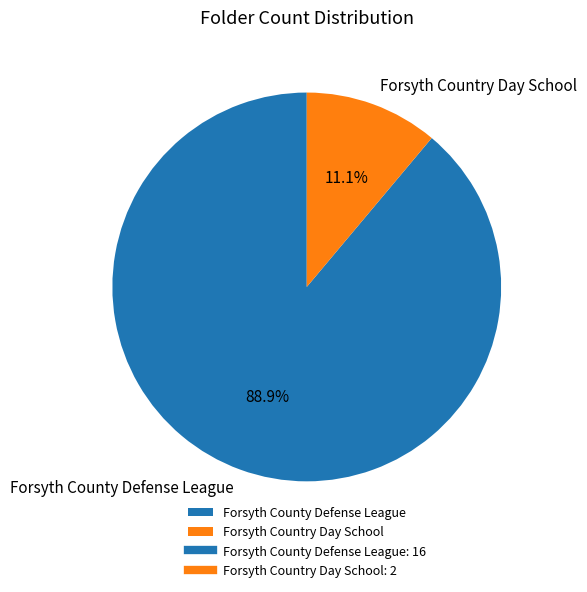

What is the total percentage of Forsyth County Defense League and Forsyth Country Day School?

100.0%